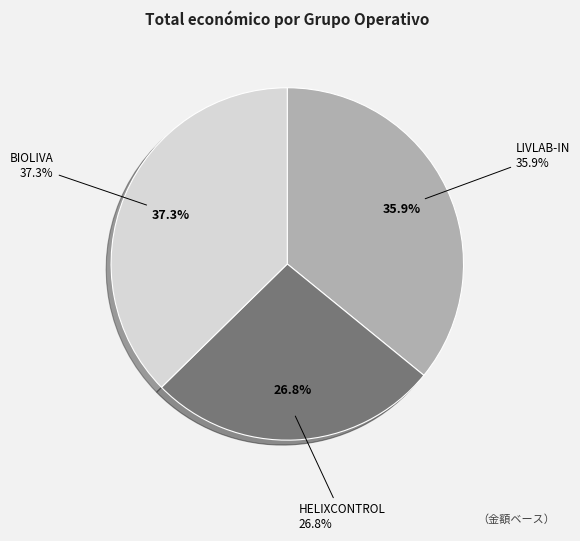

To the nearest percent, what is the difference between the largest and smallest slice percentages?

11%